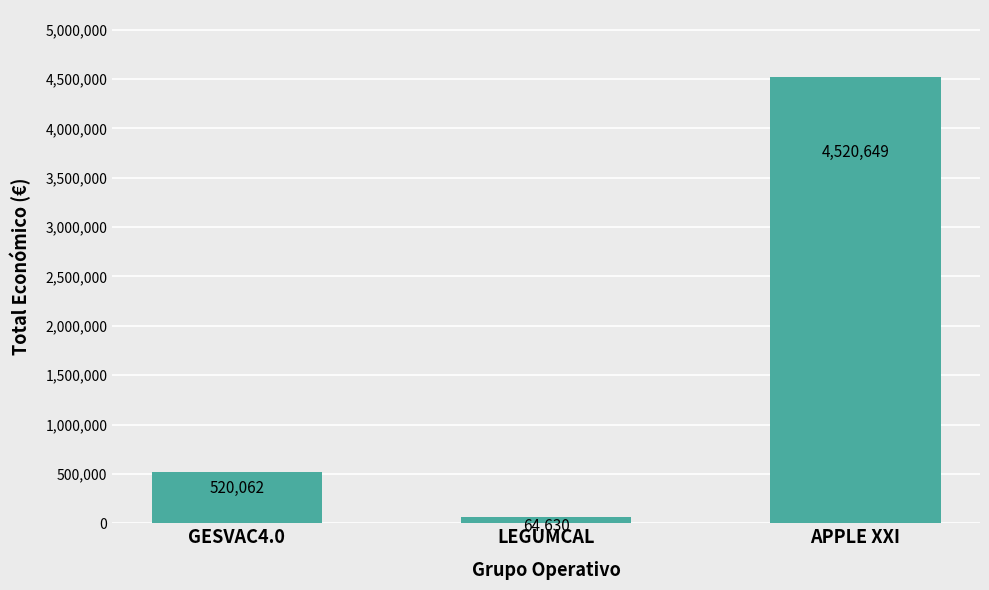

Between GESVAC4.0 and LEGUMCAL, which is larger?

GESVAC4.0